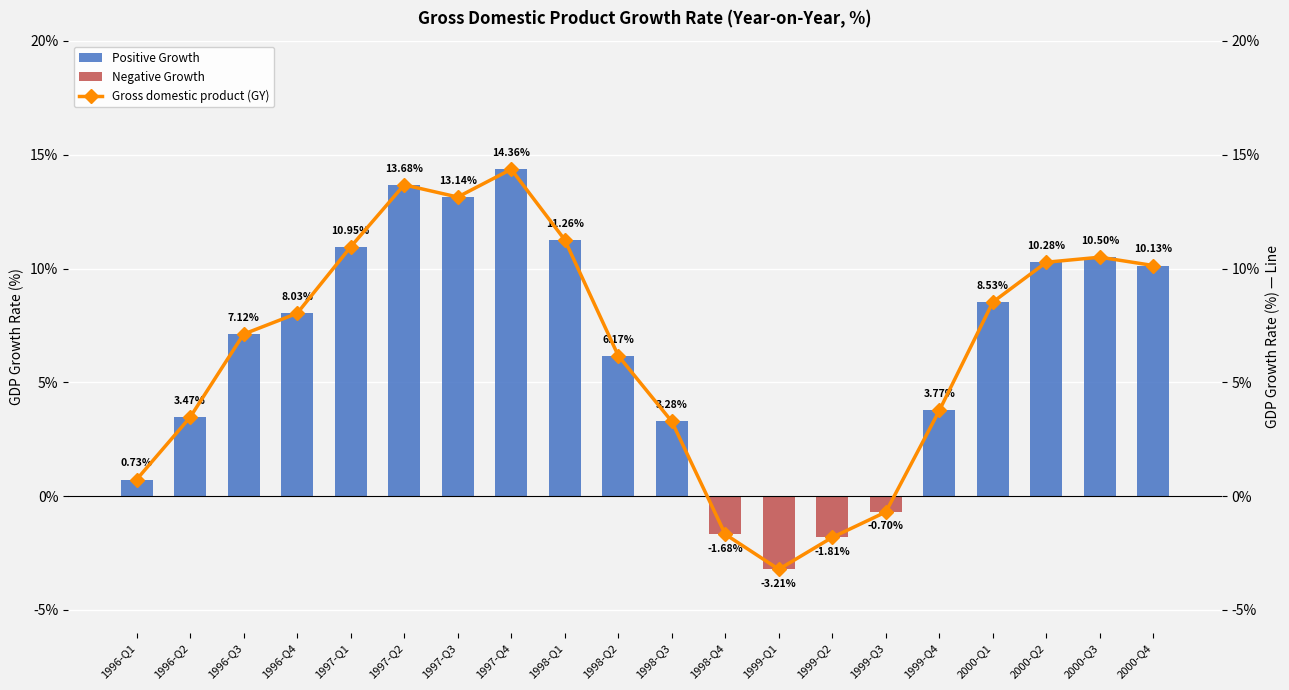

Is the value of Gross domestic product (GY) at 1999-Q3 greater than the value of Positive Growth at 1997-Q4?

No